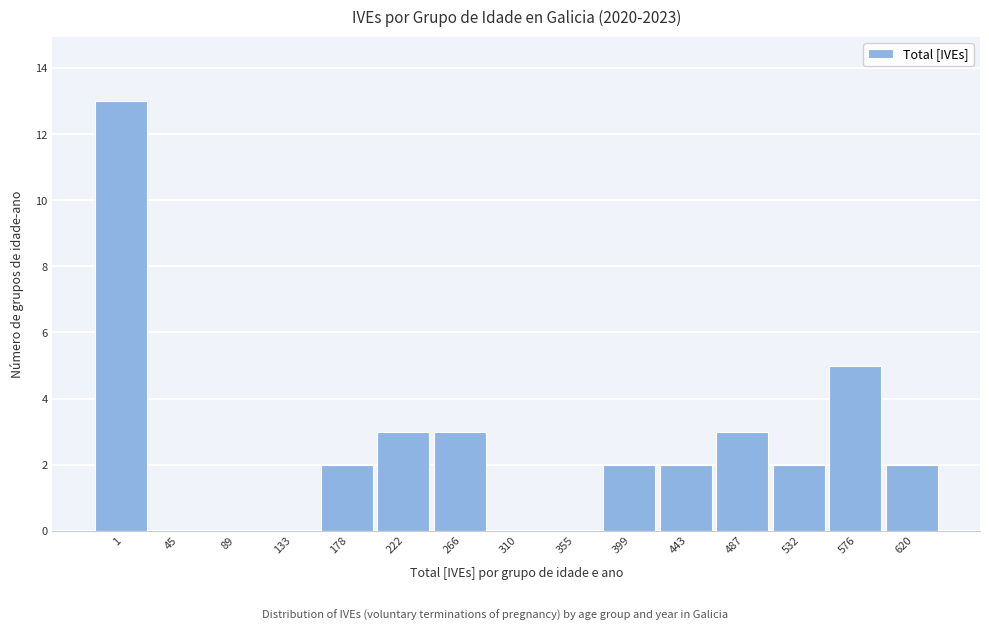

Reading left to right, extract all data points from this chart.

1=13	45=0	89=0	133=0	178=2	222=3	266=3	310=0	355=0	399=2	443=2	487=3	532=2	576=5	620=2